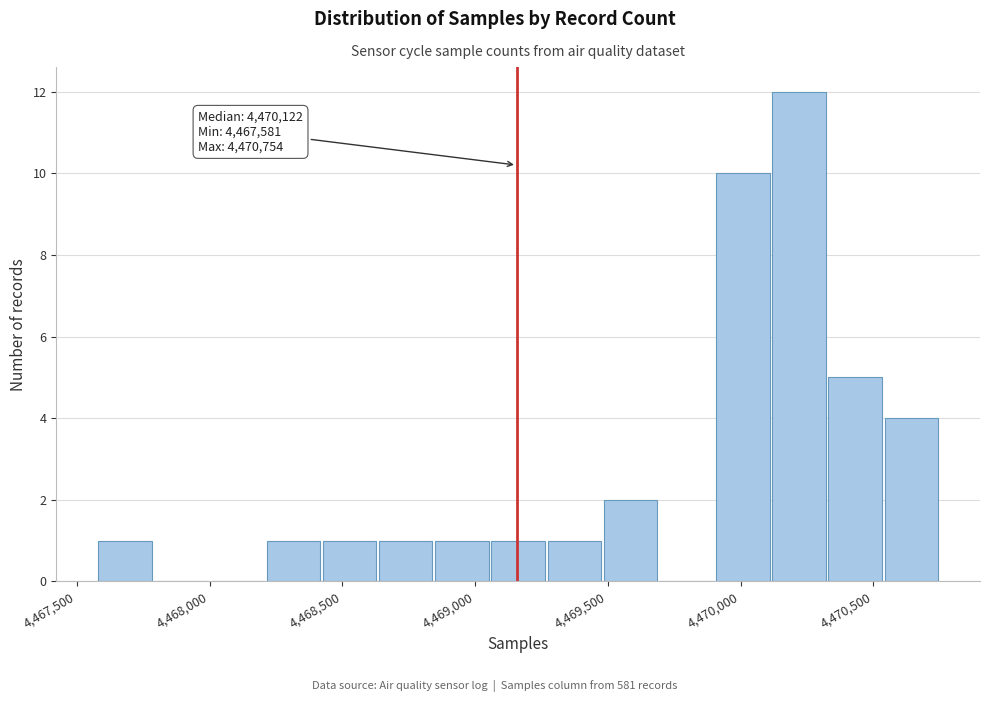

Over which range of the x-axis is the bar tallest?

4470100 to 4470350